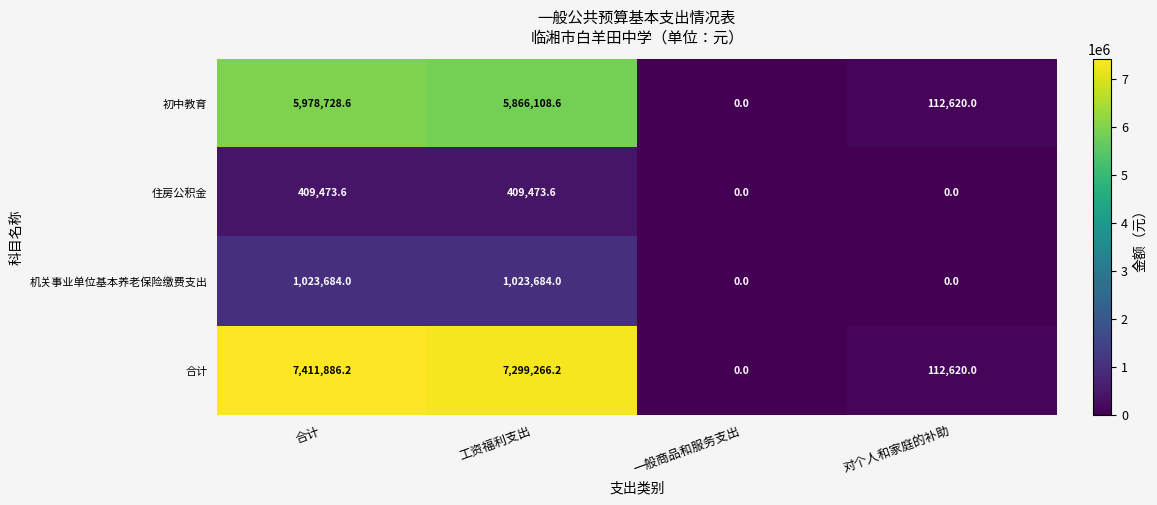

What is the maximum value shown in the chart?

7411886.2